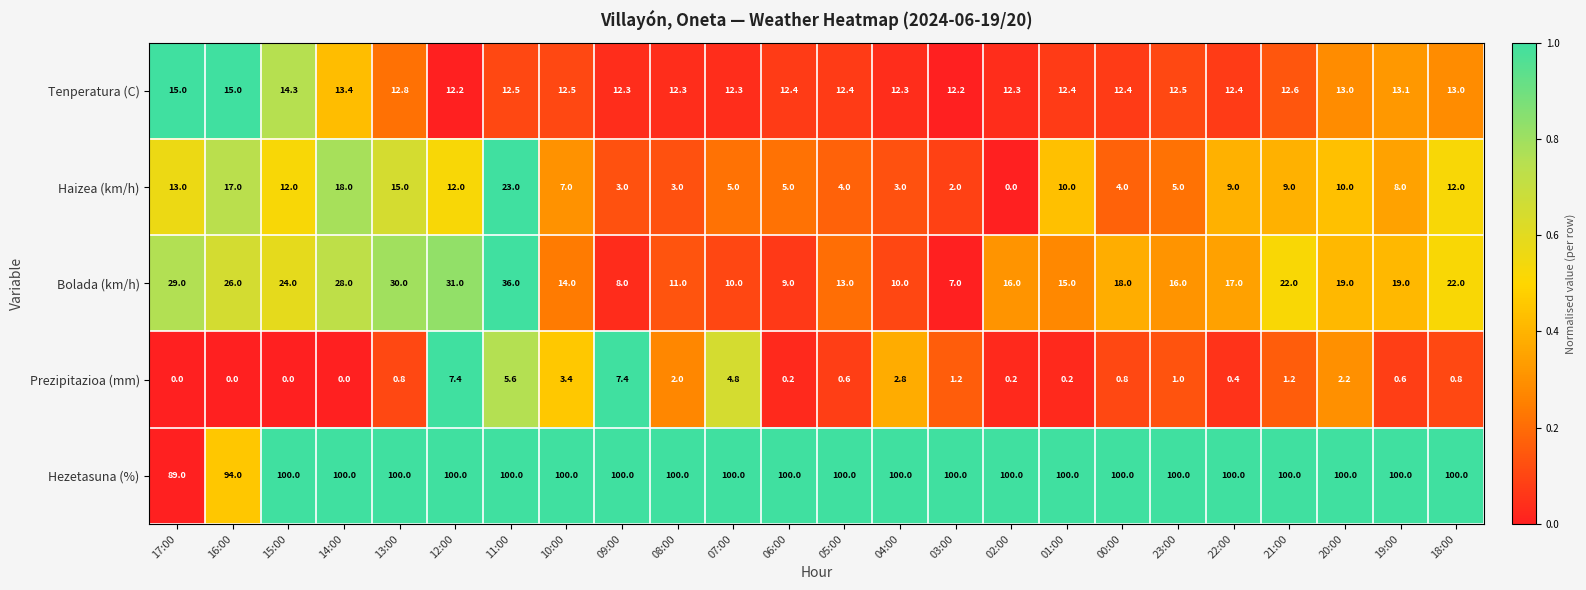

What value does the Hezetasuna (%) series have at 21:00?

100.0